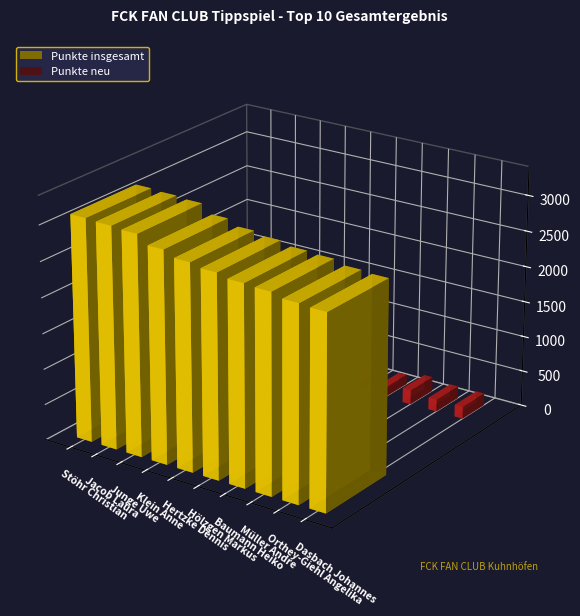

Which category has the highest value in the Punkte insgesamt series?

Stöhr Christian